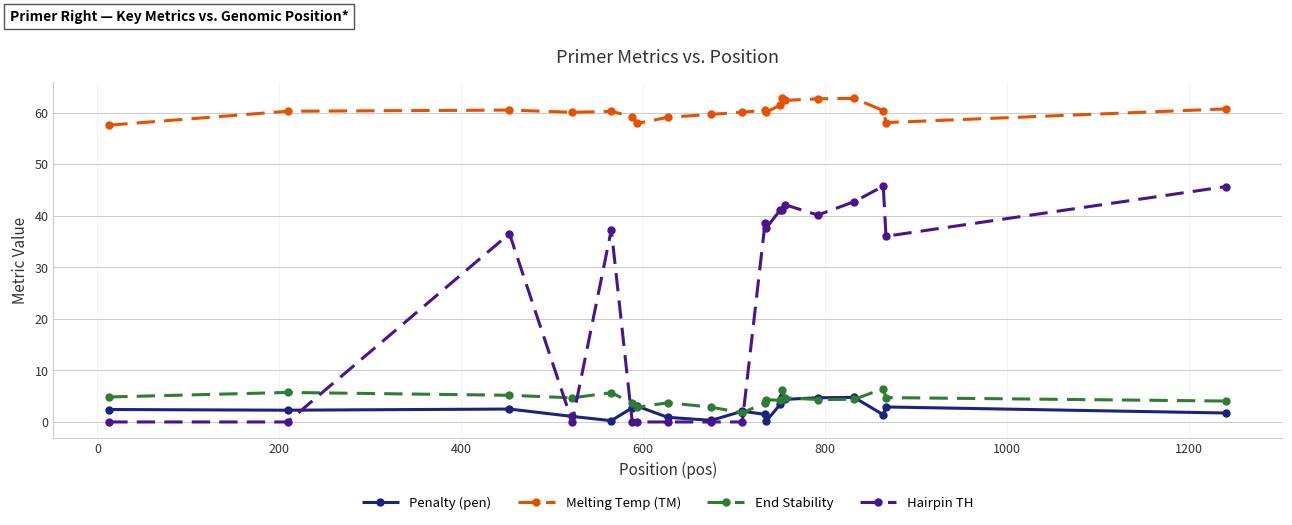

How many series are shown in this chart?

4